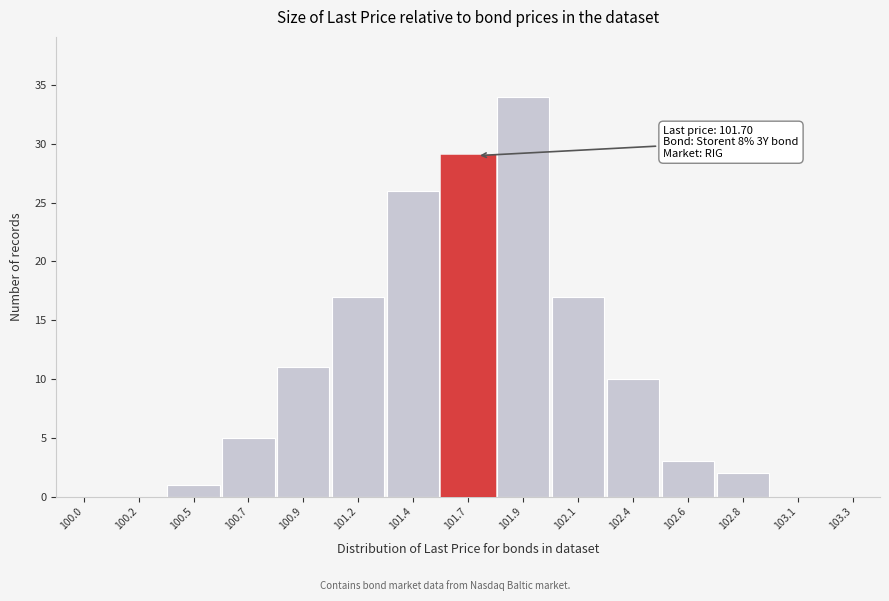

Reading left to right, extract all data points from this chart.

100.0=0	100.2=0	100.5=1	100.7=5	100.9=11	101.2=17	101.4=26	101.7=29	101.9=34	102.1=17	102.4=10	102.6=3	102.8=2	103.1=0	103.3=0